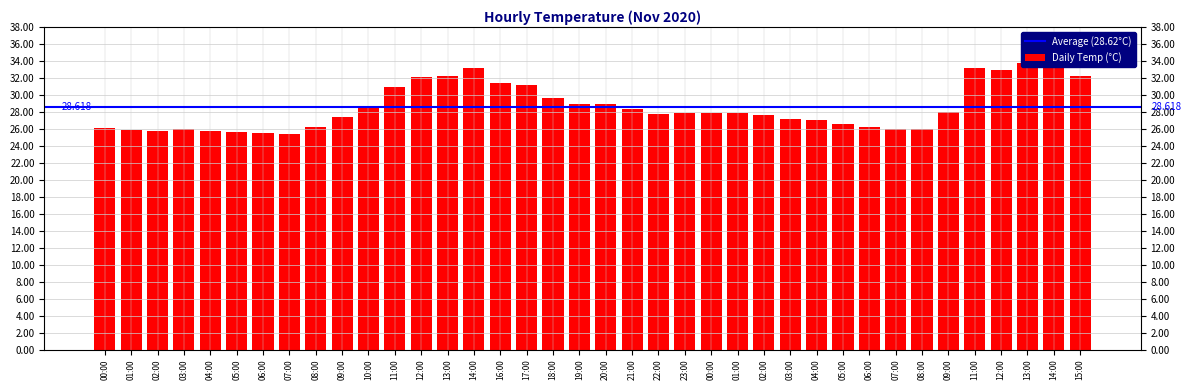

What is the change in value from 12:00 to 21:00?

-3.7